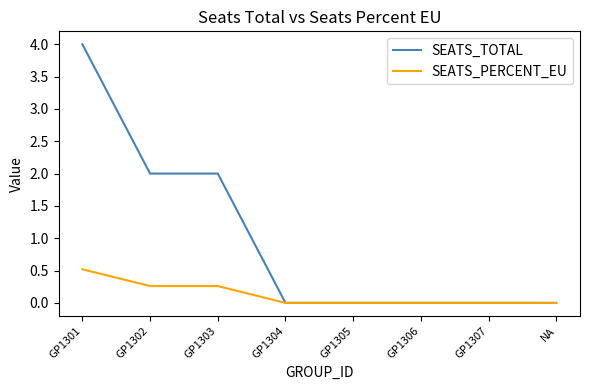

Reading left to right, extract all data points from this chart.

SEATS_TOTAL: 4.0	2.0	2.0	0.0	0.0	0.0	0.0	0.0
SEATS_PERCENT_EU: 0.5	0.3	0.3	0.0	0.0	0.0	0.0	0.0